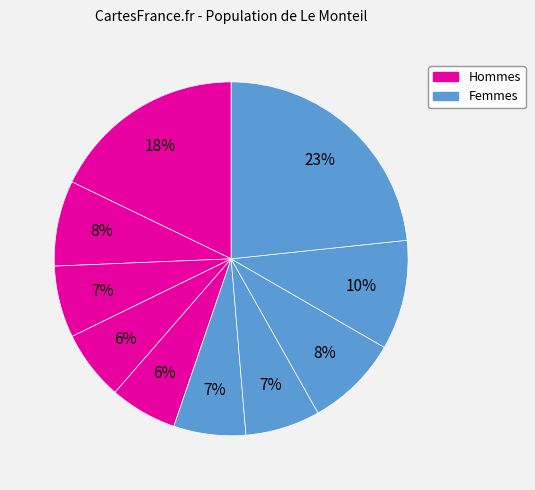

How many segments does this pie chart have?

10